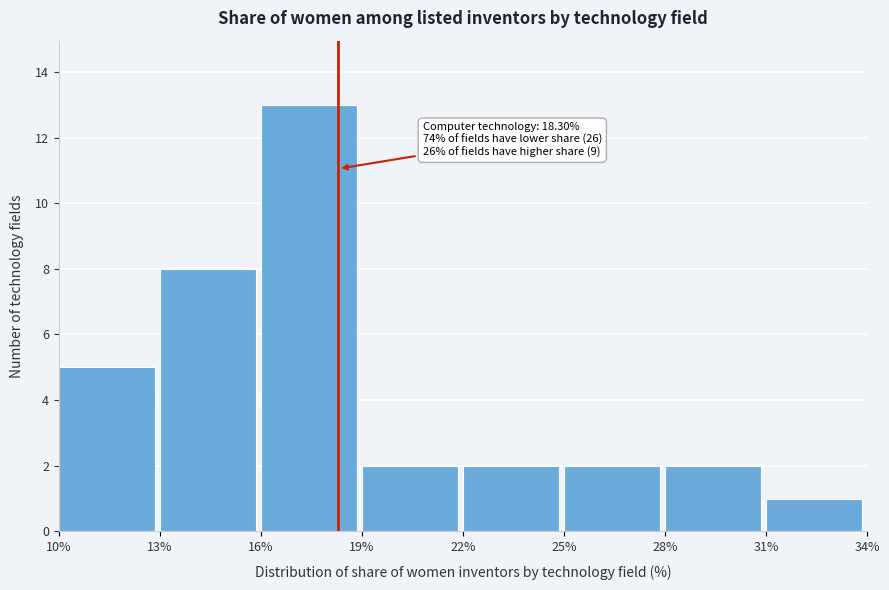

Which range on the x-axis has the tallest bar?

16% to 19%